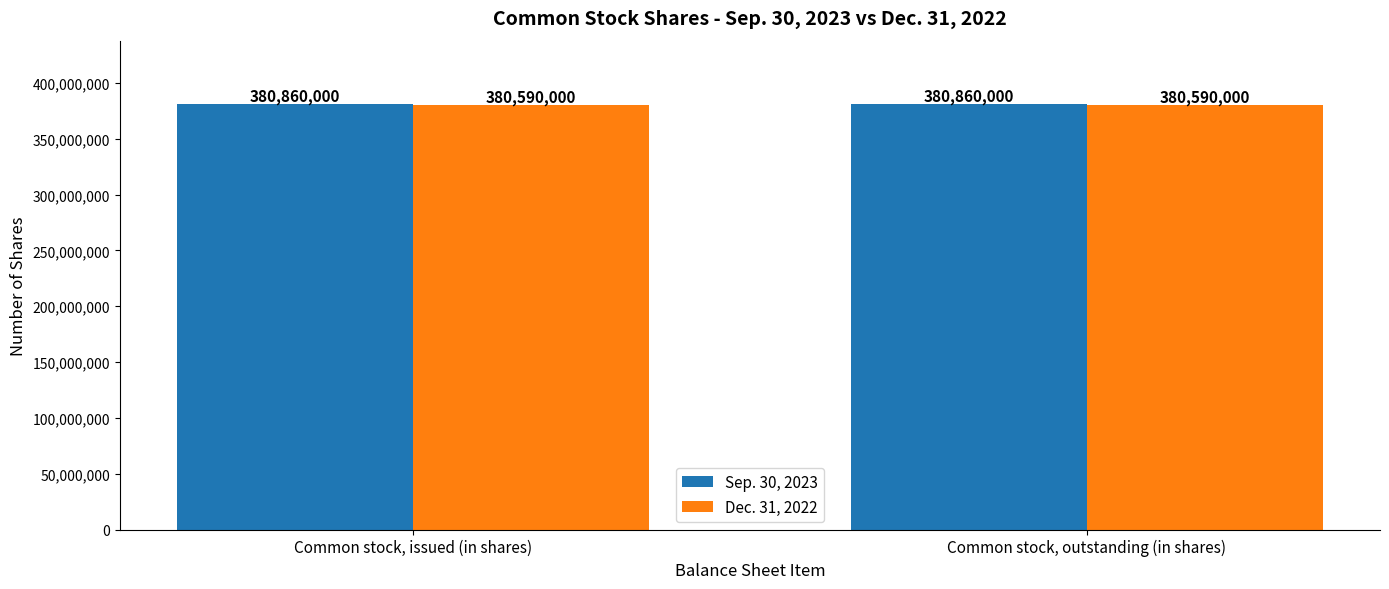

How many categories are shown in the chart?

2